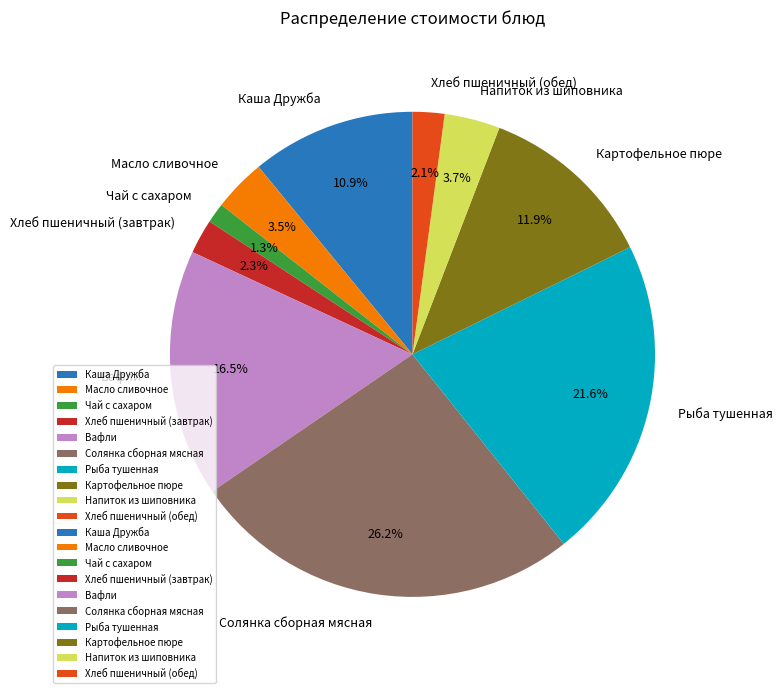

What is the largest slice in the pie chart?

Солянка сборная мясная